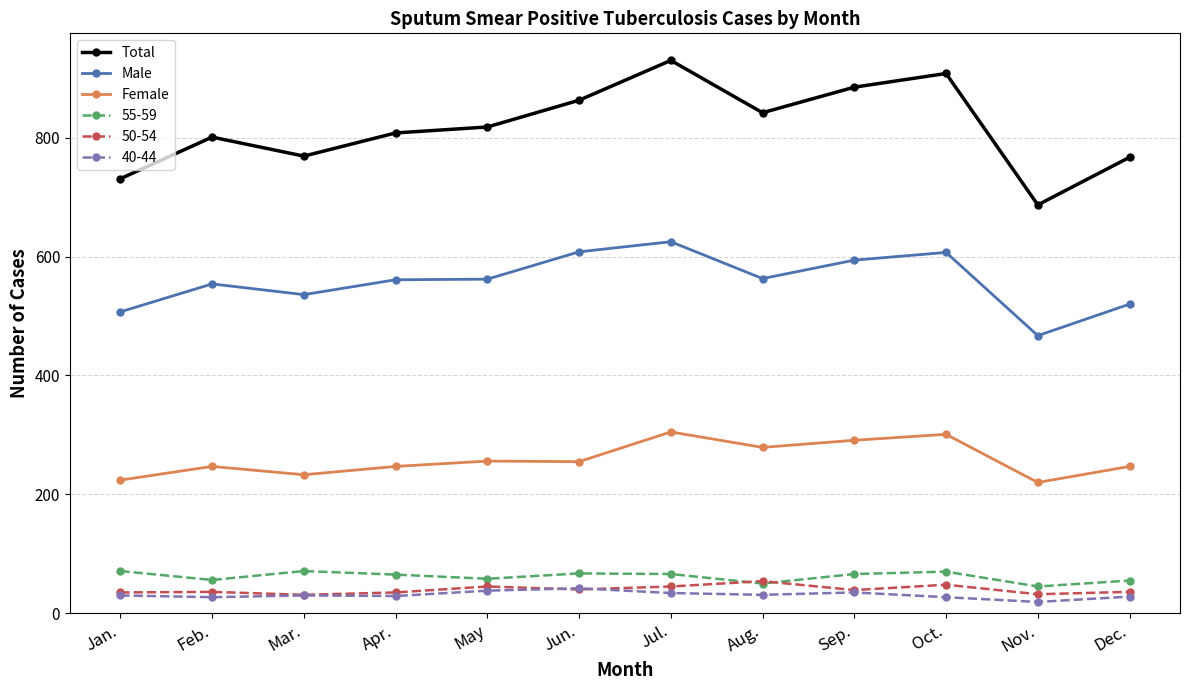

The value of Male at Oct. is 607. True or false?

True